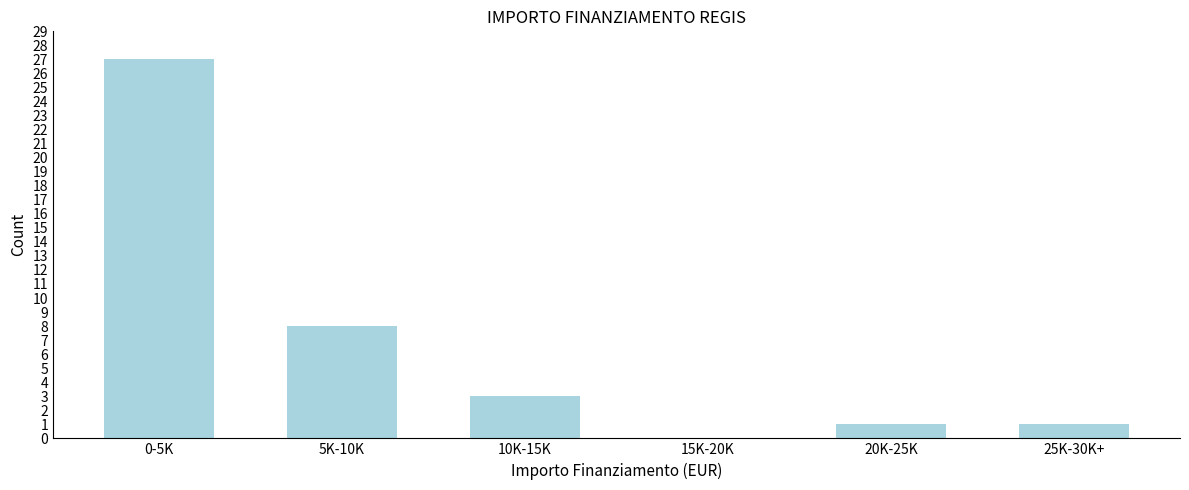

Reading left to right, transcribe all the data shown in this chart.

0-5K=27	5K-10K=8	10K-15K=3	15K-20K=0	20K-25K=1	25K-30K+=1